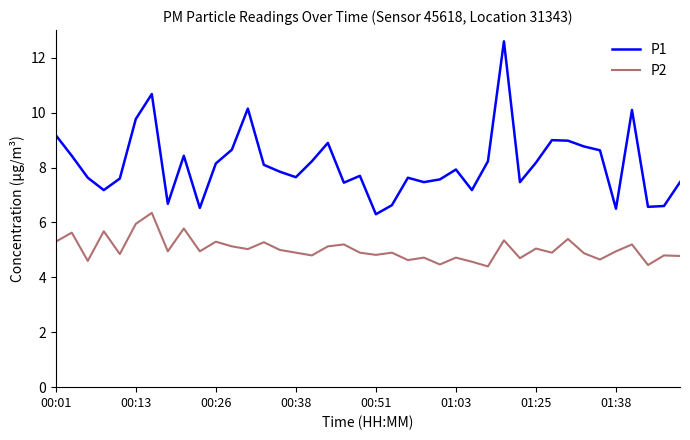

What is the smallest value displayed?

4.4